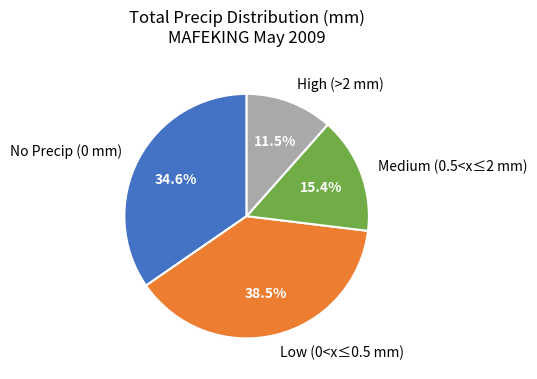

Rank the categories by value from highest to lowest.

Low (0<x≤0.5 mm), No Precip (0 mm), Medium (0.5<x≤2 mm), High (>2 mm)